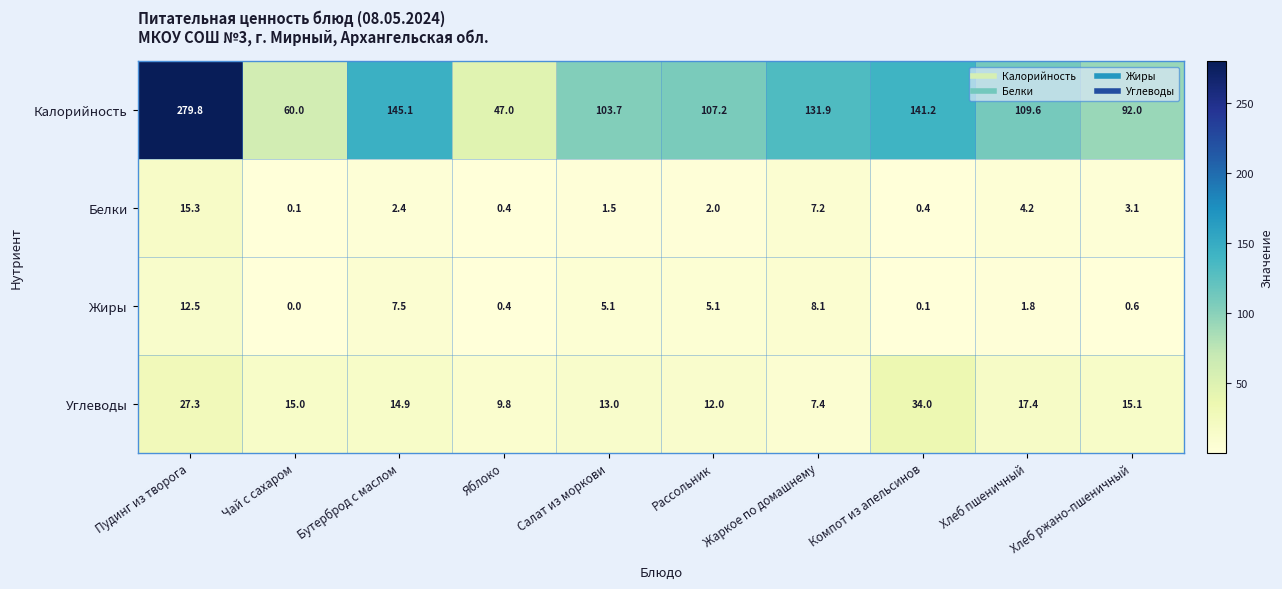

What is the average value of the Калорийность series?

121.8